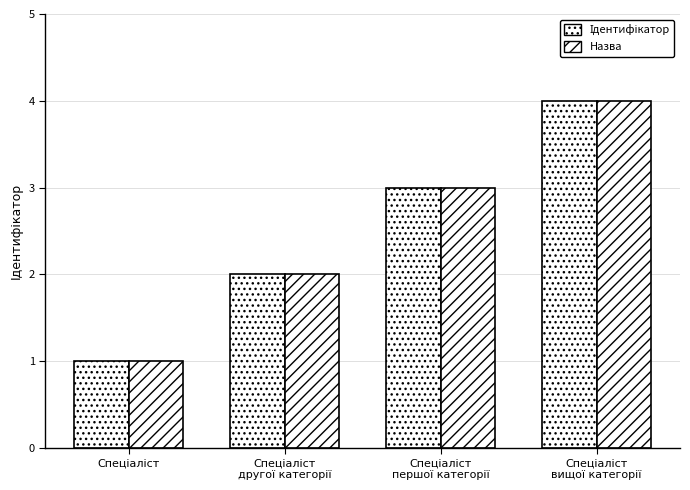

What is the difference between the second highest and second lowest values in the Ідентифікатор series?

1